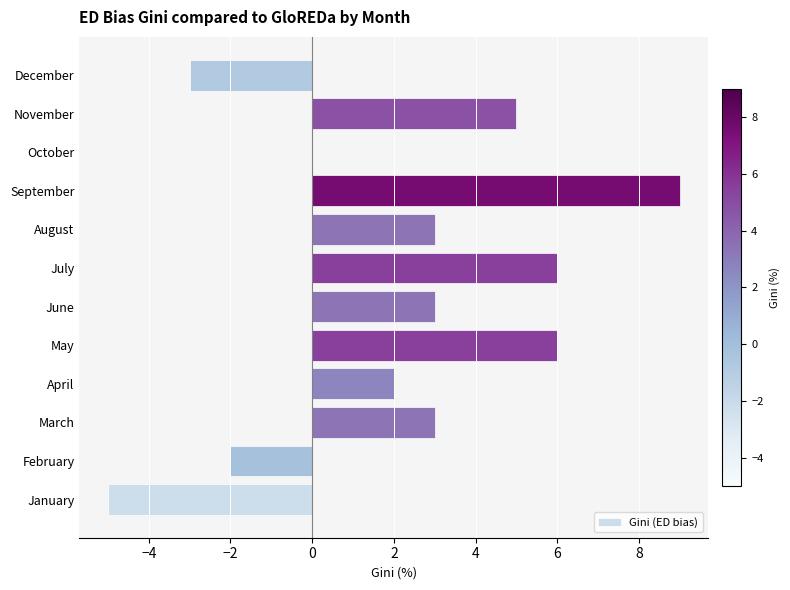

What is the sum of all values?

27